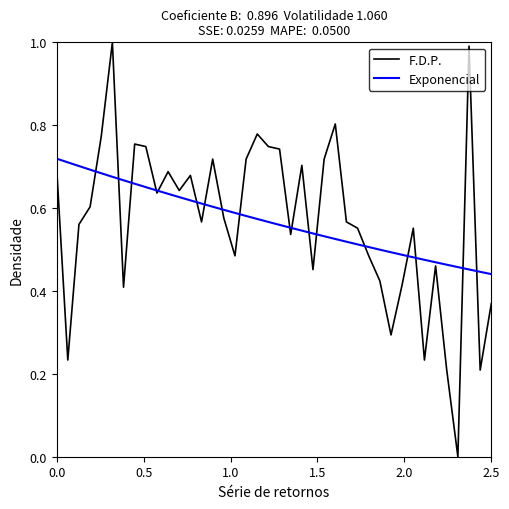

What is the greatest value displayed?

1.0